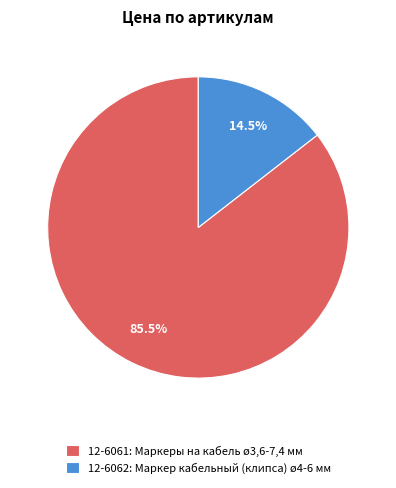

What is the ratio of the value at 12-6061: Маркеры на кабель ø3,6-7,4 мм to the value at 12-6062: Маркер кабельный (клипса) ø4-6 мм?

5.9